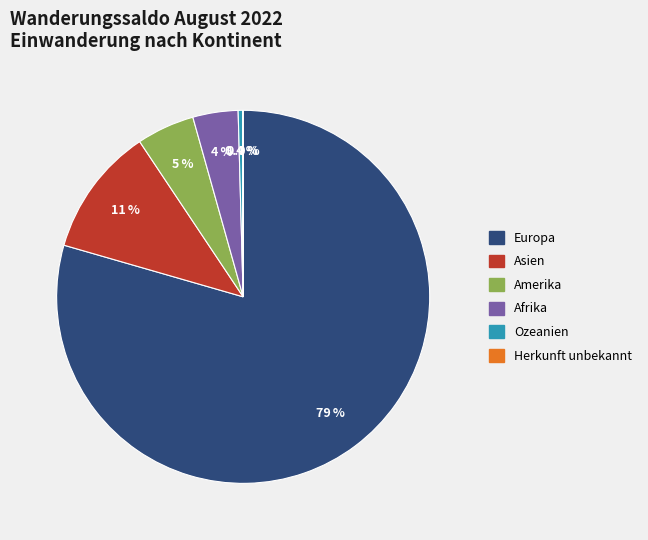

Does any single category account for the majority?

Yes